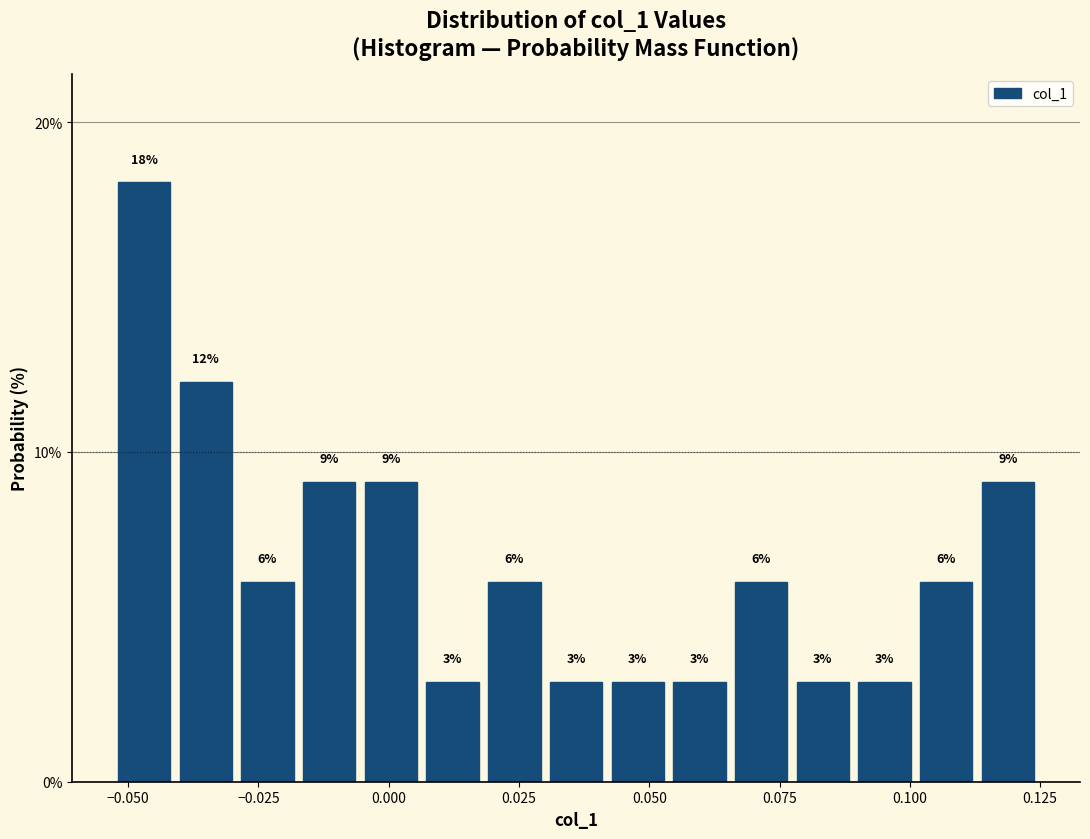

Read against the x-axis, roughly where is the centre of the tallest bar?

-0.045